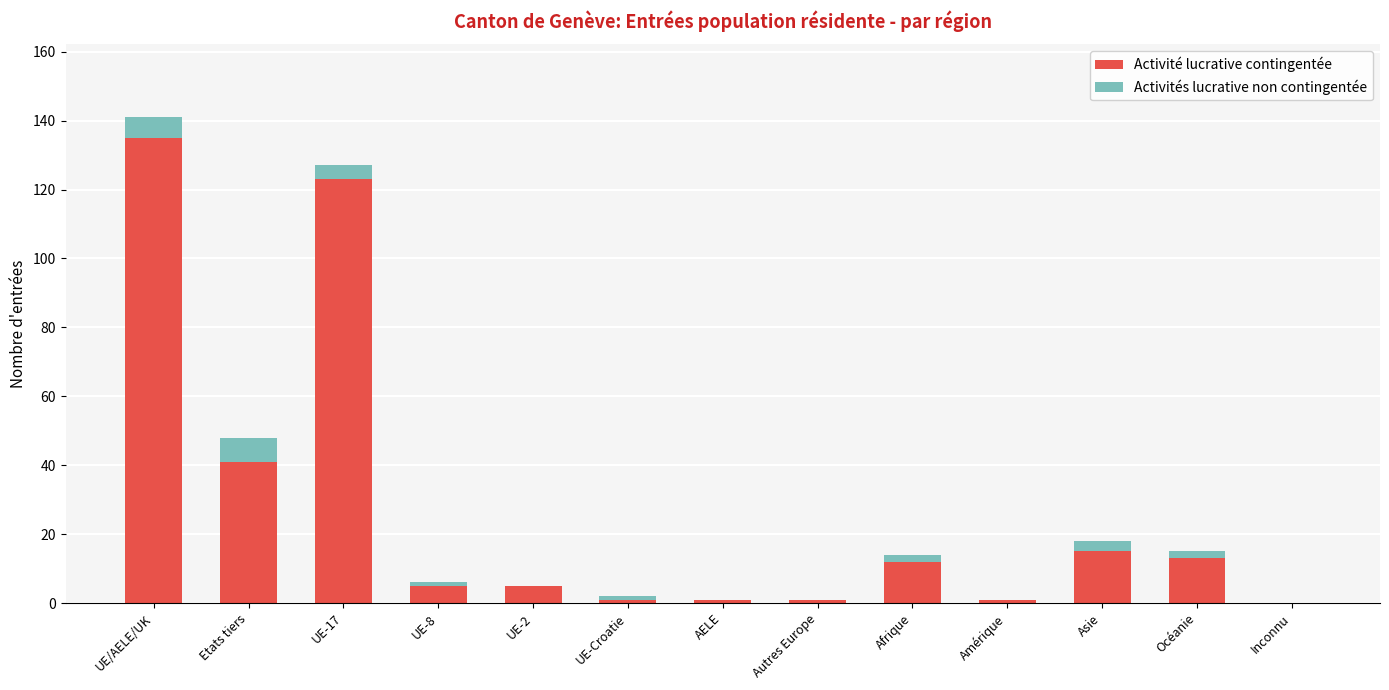

The Activité lucrative contingentée series shows 15 at Asie. True or false?

True